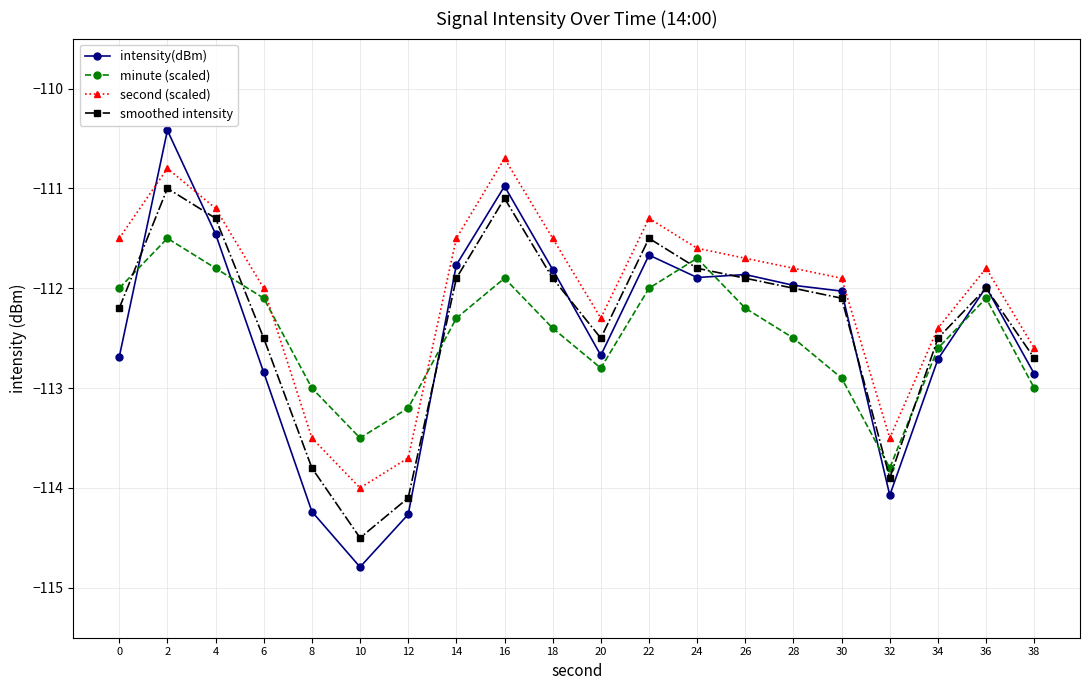

How many interior local valleys does the smoothed intensity series have?

3